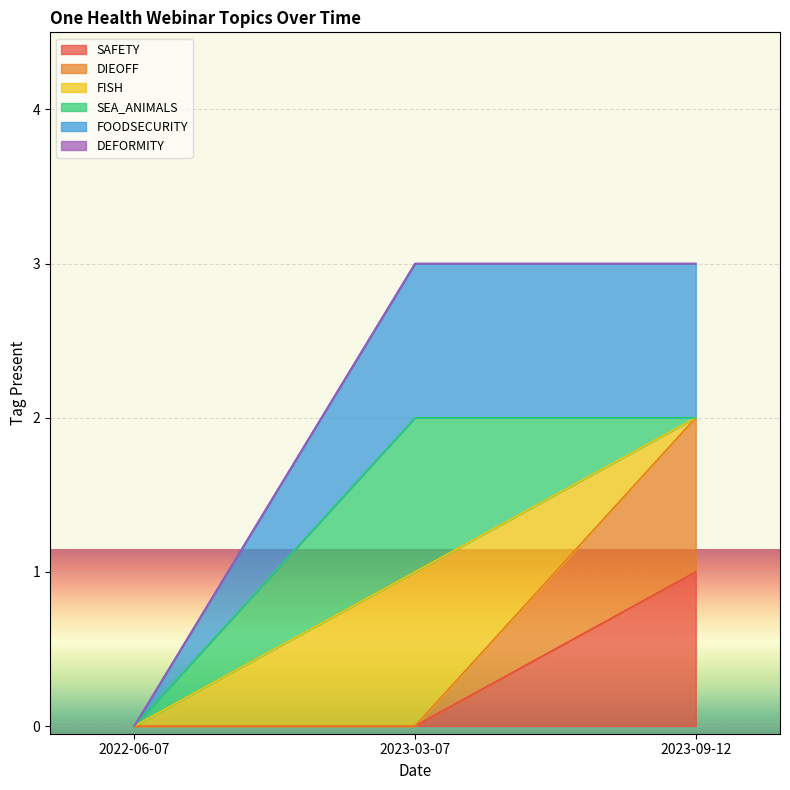

Does the chart display data point markers on the line(s)?

No